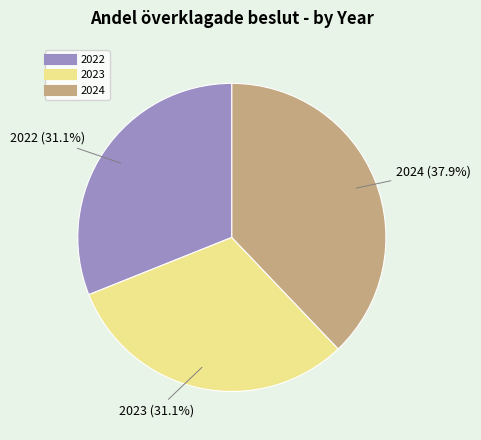

Is it true that 2024 is 47% of the pie?

False